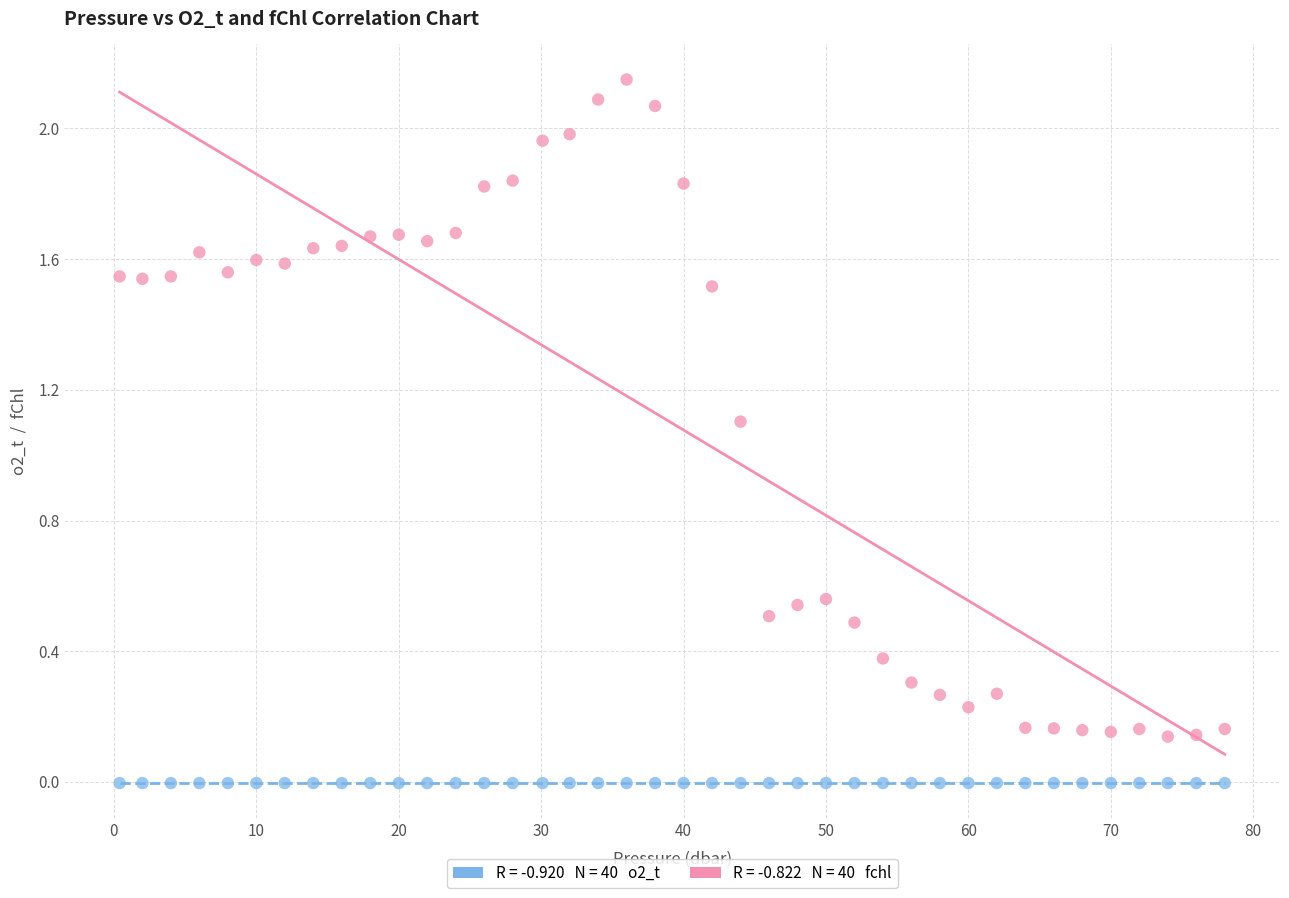

Across all data points, what is the range of Y values (max minus min)?

2.2